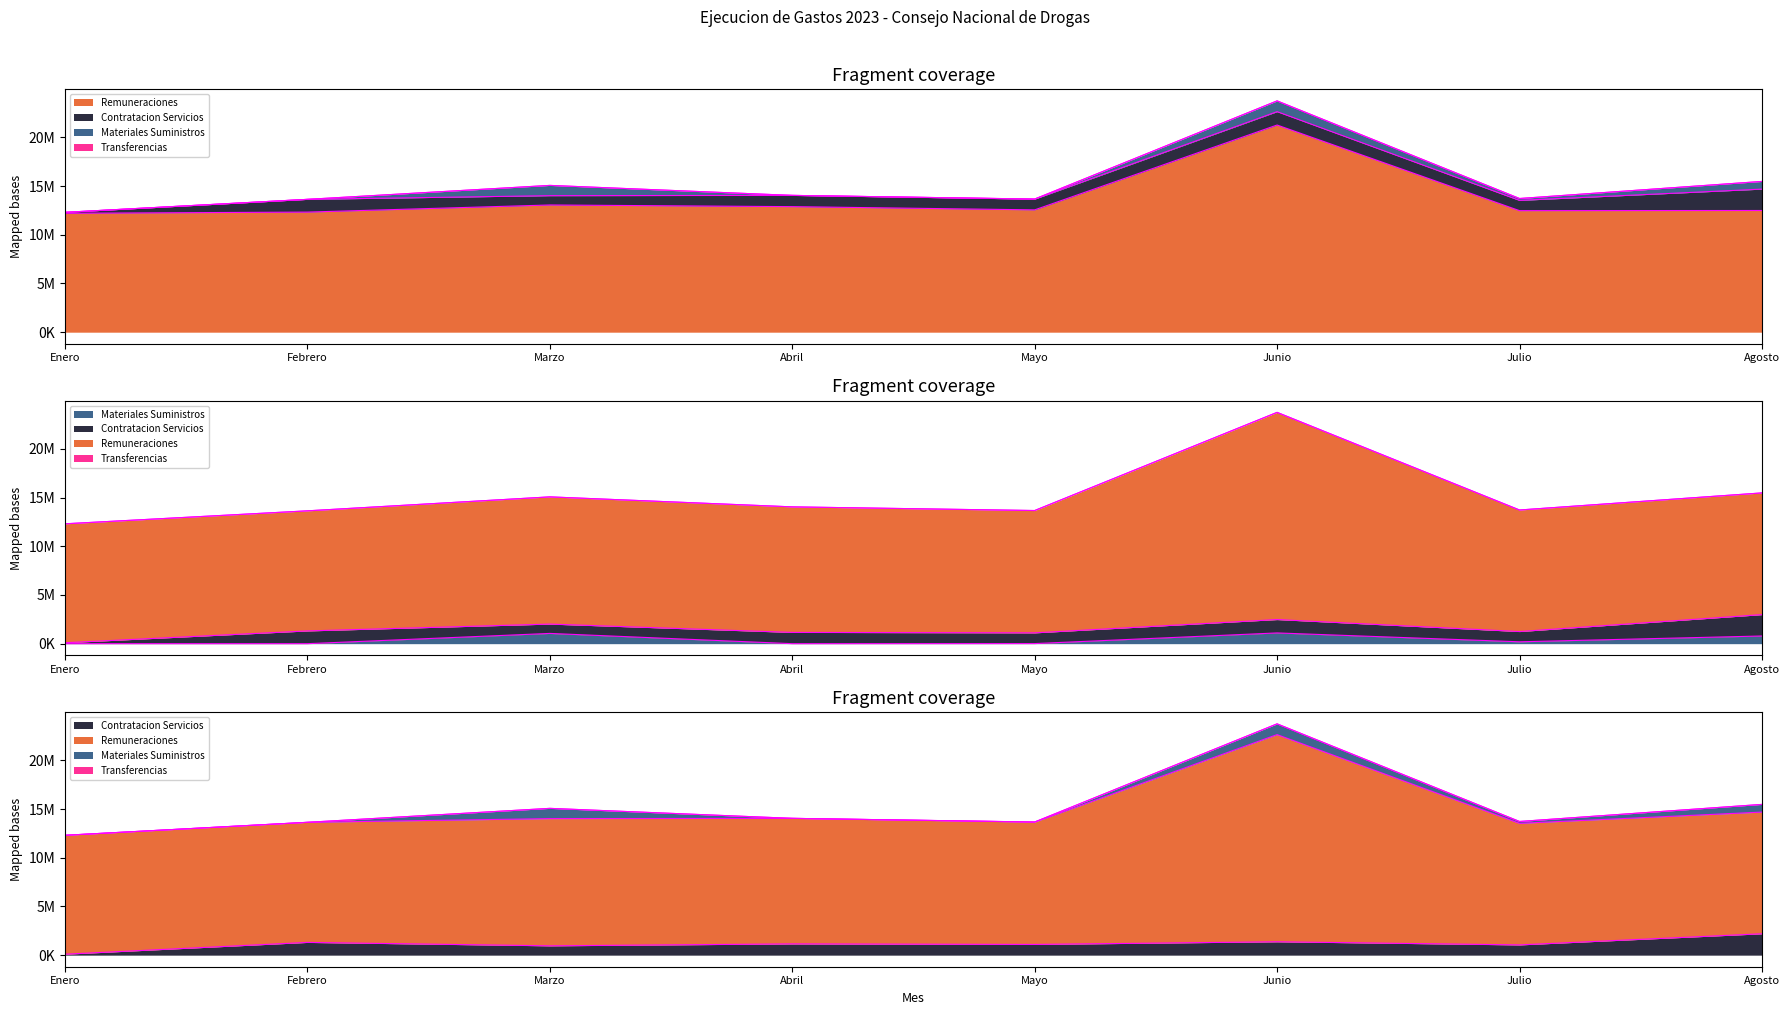

What position from the right is Enero?

8